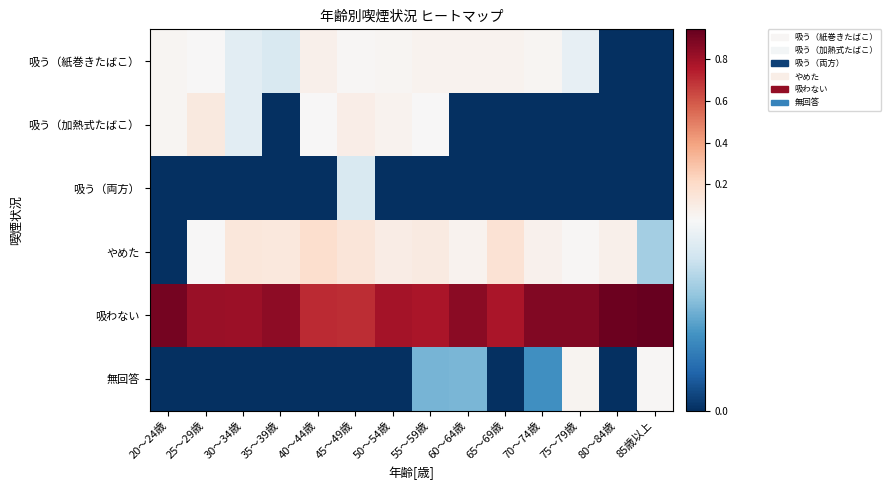

Rank the series by their maximum value, from highest to lowest.

吸わない, やめた, 吸う（加熱式たばこ）, 吸う（紙巻きたばこ）, 無回答, 吸う（両方）